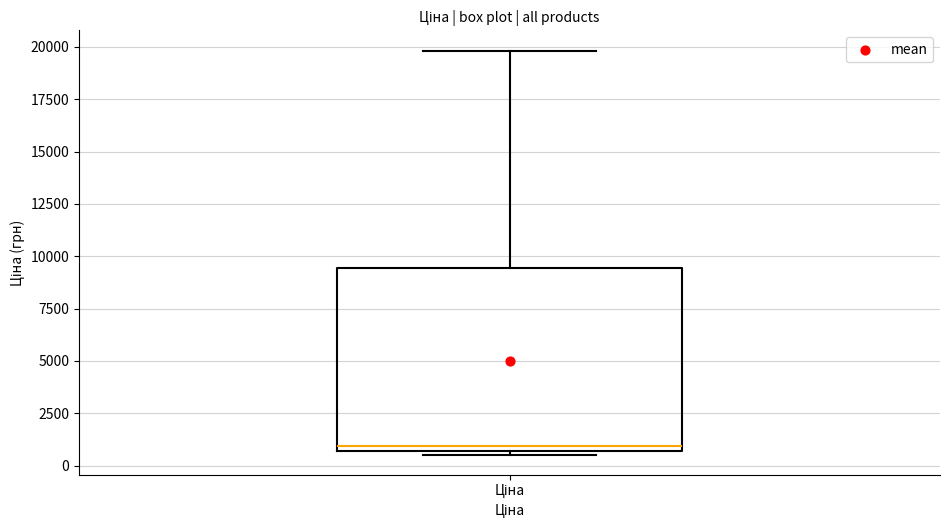

Read this box plot against the y-axis: the position of the median line, the range covered by the box, and the ends of both whiskers. The values are not printed on the chart, so give them approximately, as read against the axis.

median 1000, box 500 to 9500, whiskers 500 (just below the box's lower edge) to 20000